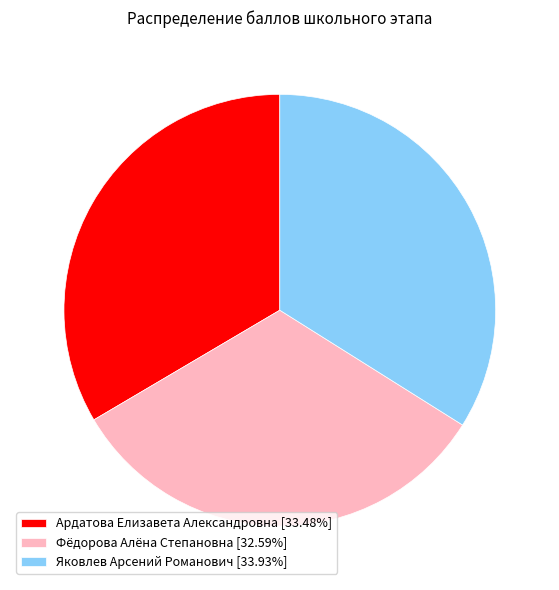

How many slices are in this pie chart?

3